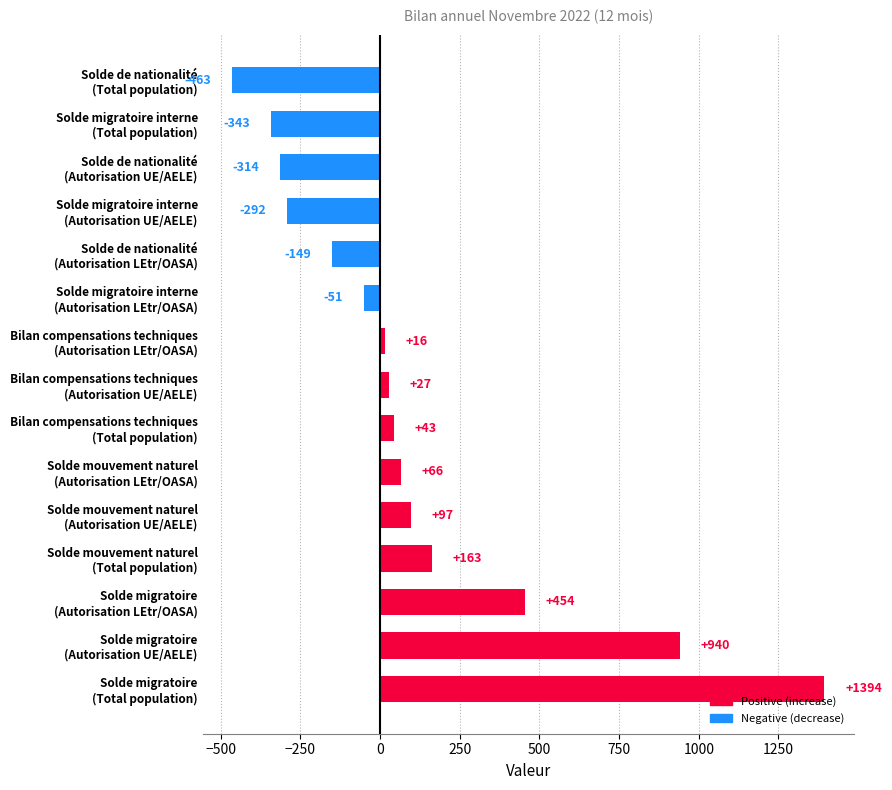

What is the difference between the maximum and minimum values?

1857